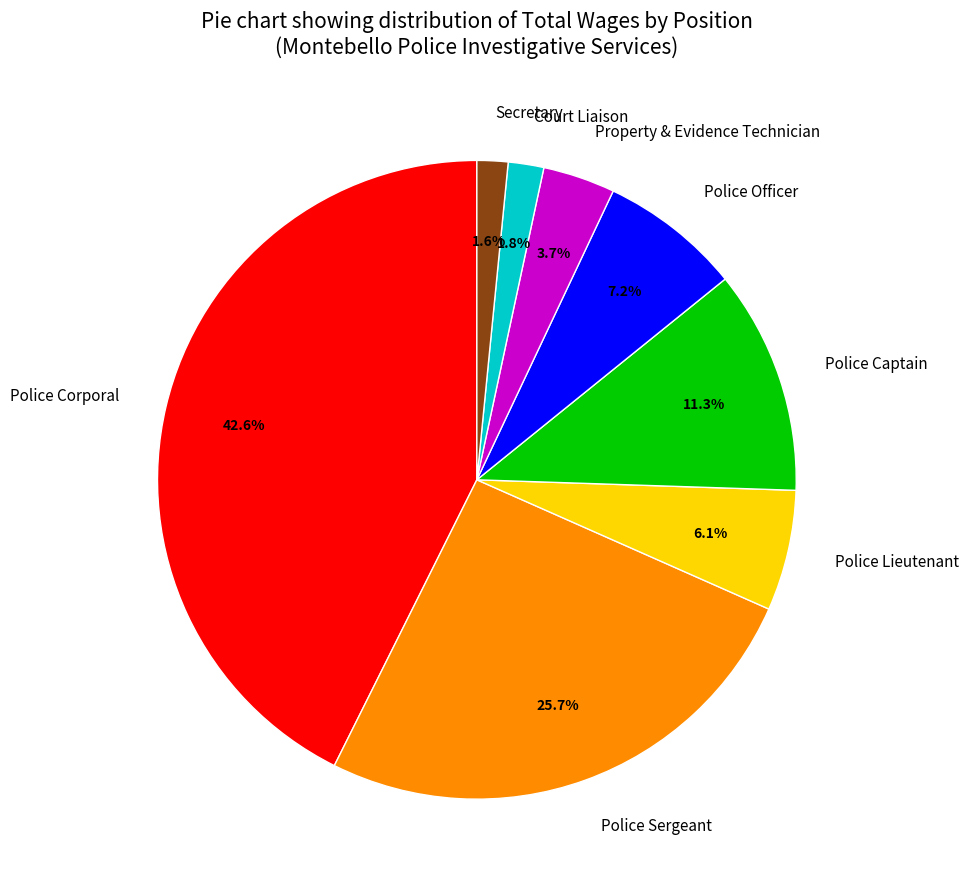

Approximately how many times larger is the value at Property & Evidence Technician compared to Police Captain?

0.3